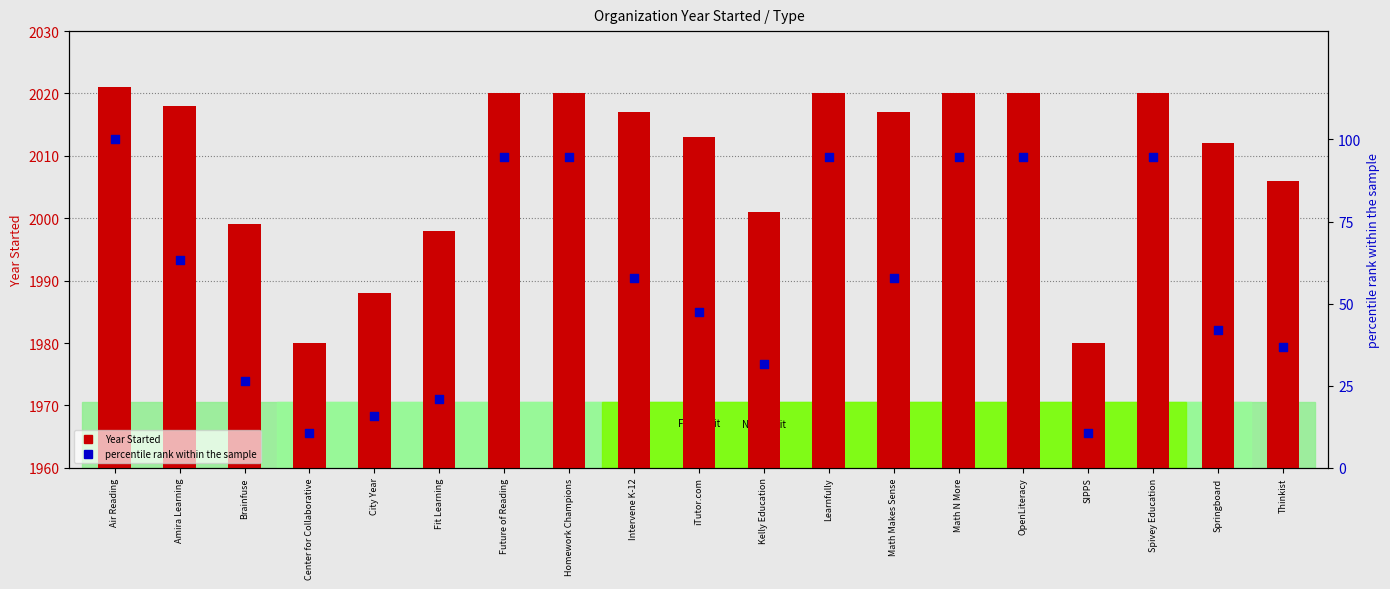

Which series reaches the maximum Y coordinate?

Year Started